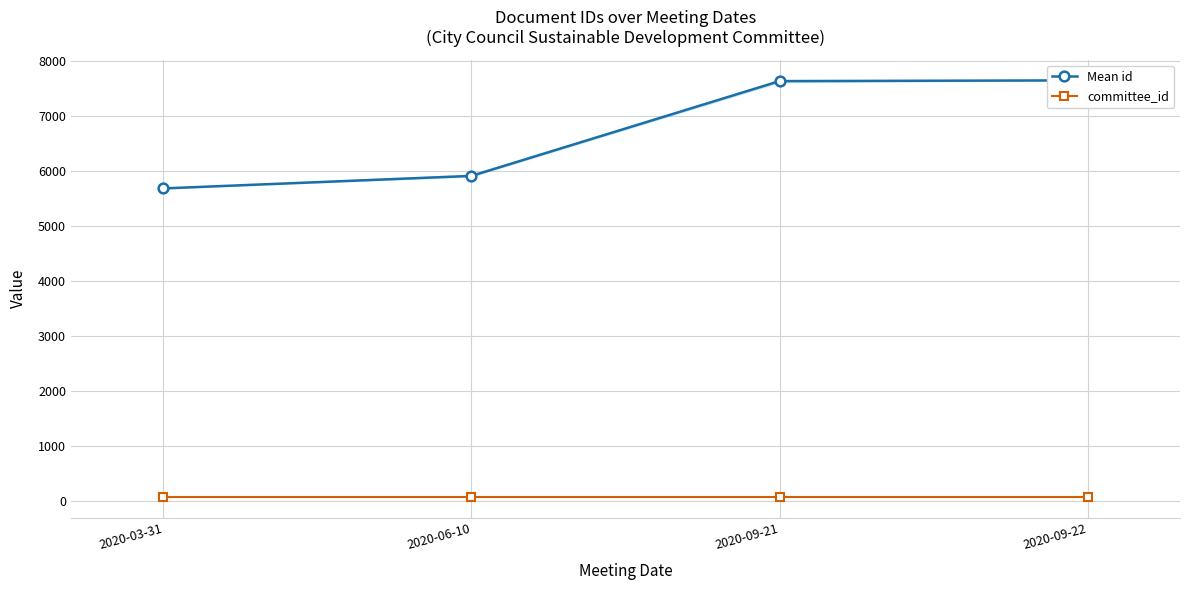

Between 2020-03-31 and 2020-09-21, which is larger?

2020-09-21